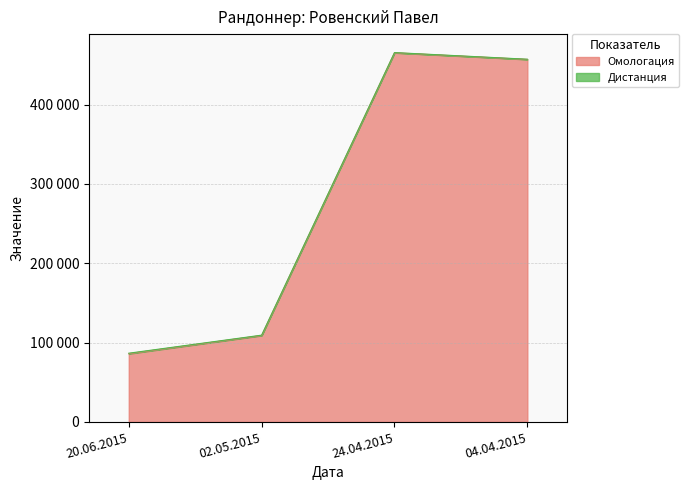

At which category does the chart reach its peak across all series?

24.04.2015